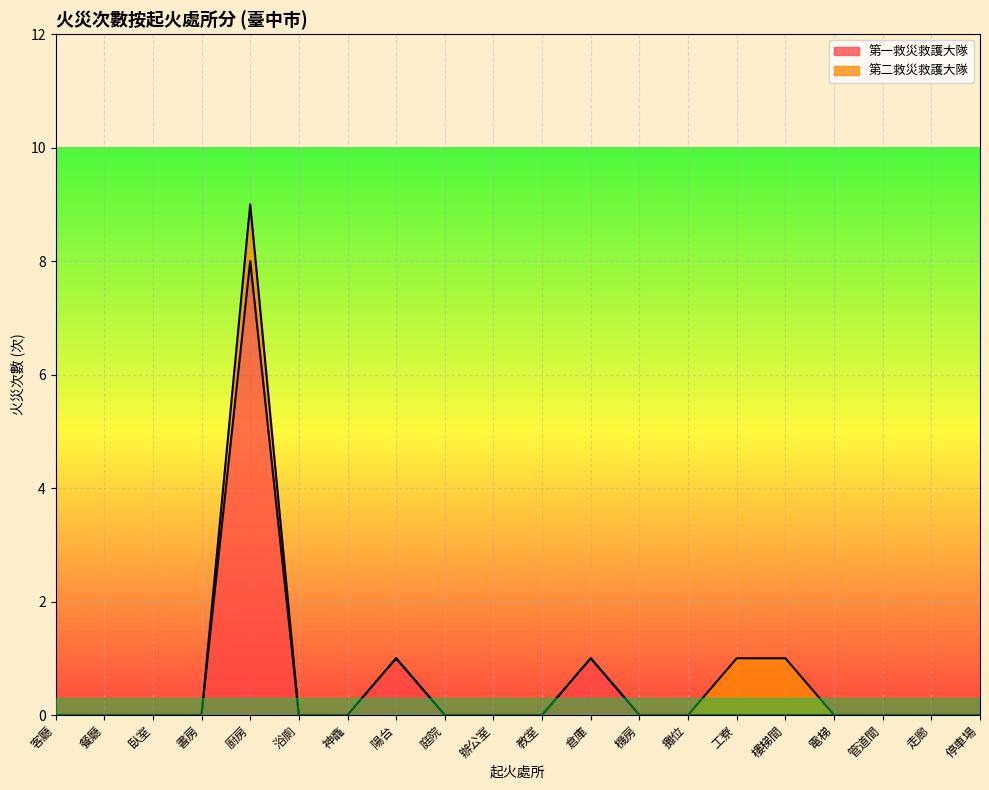

How many interior local peaks (higher than both neighbors) does the data have?

3